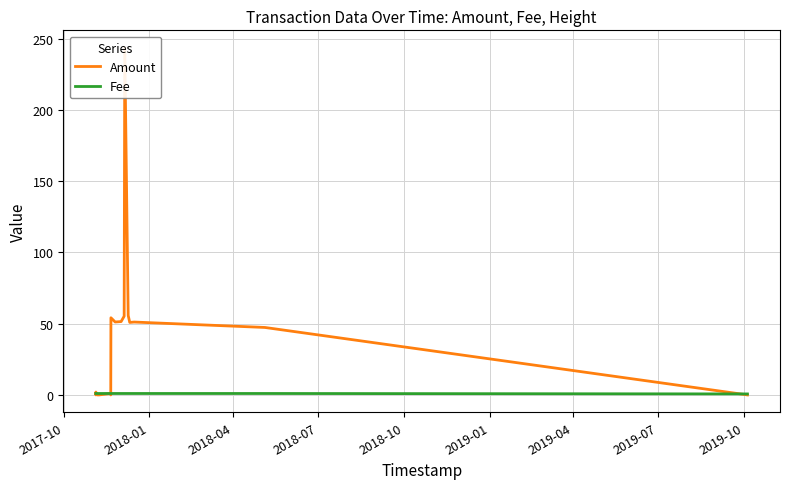

What is the approximate value of Fee at 2019-01?

1.0